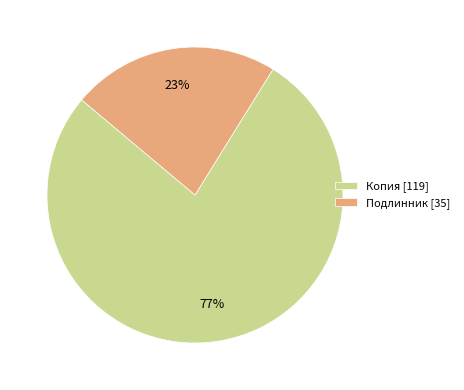

Is it true that Копия [119] is 77% of the pie?

True